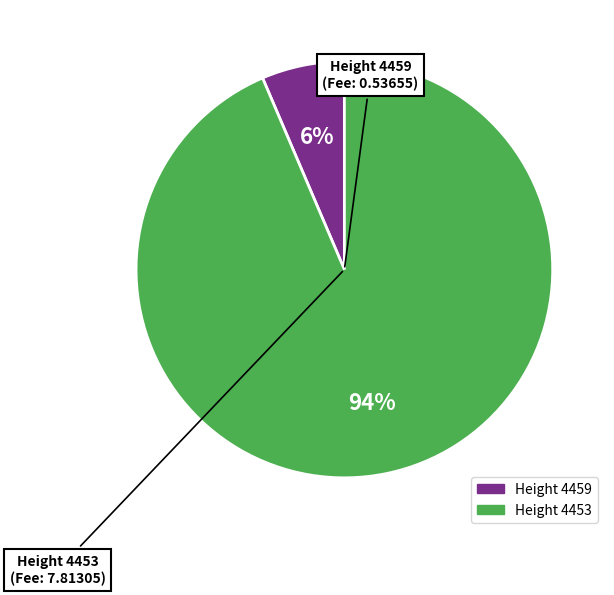

Does any single category account for the majority?

Yes